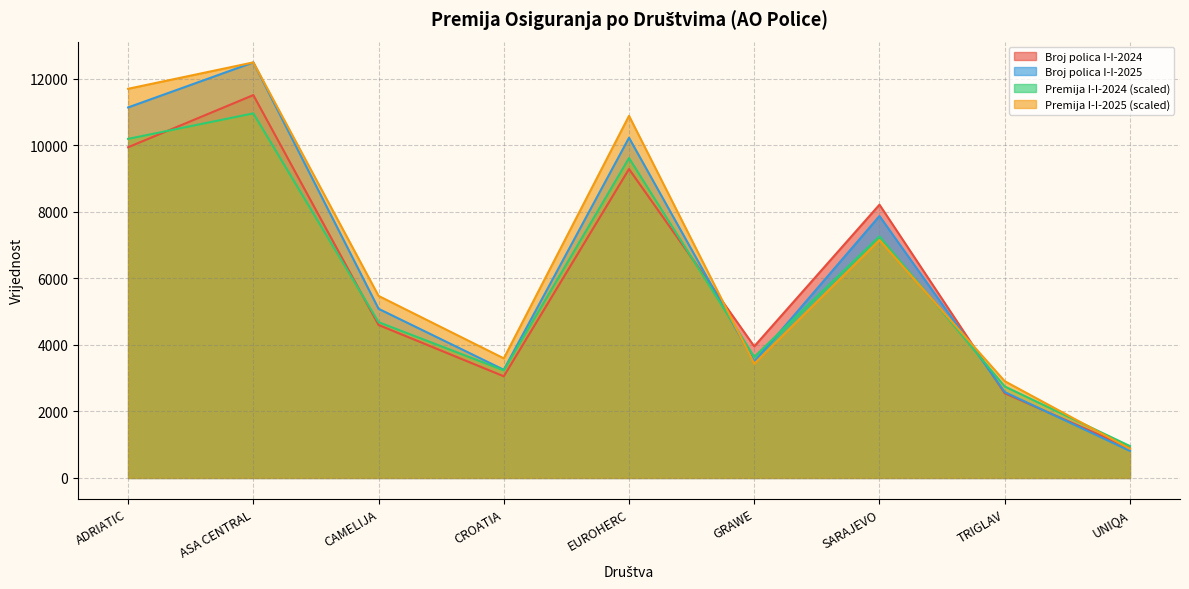

Where is the first local maximum for Premija I-I-2024?

ASA CENTRAL